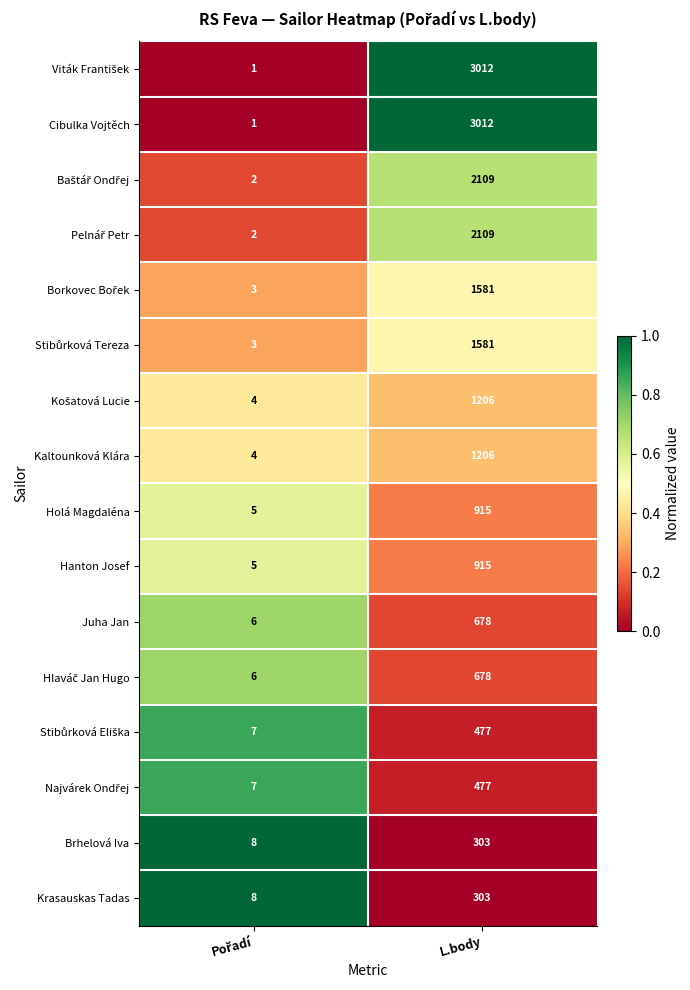

Is the value of Holá Magdaléna at L.body greater than the value of Juha Jan at L.body?

Yes